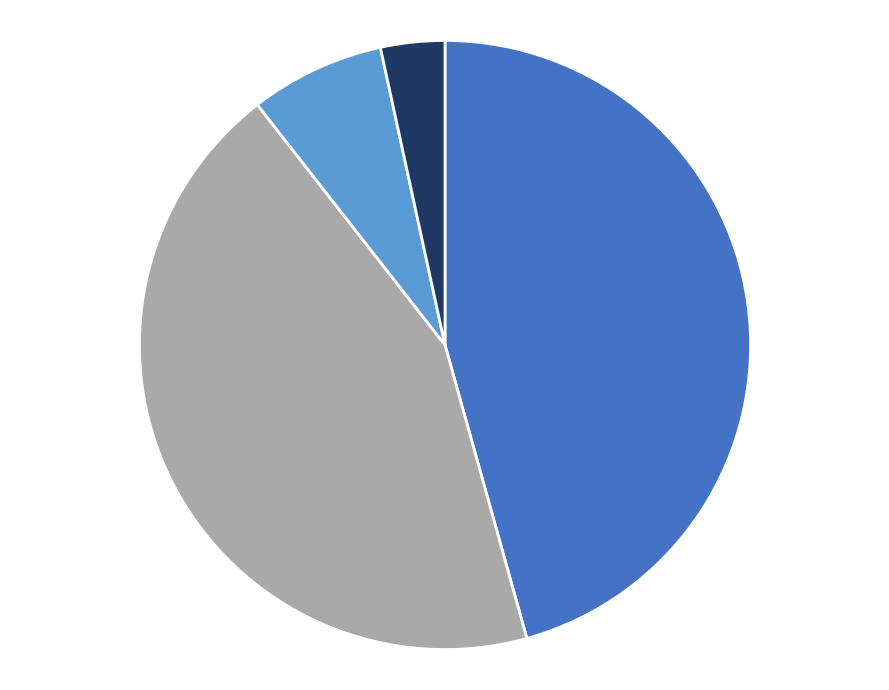

How many segments does this pie chart have?

4